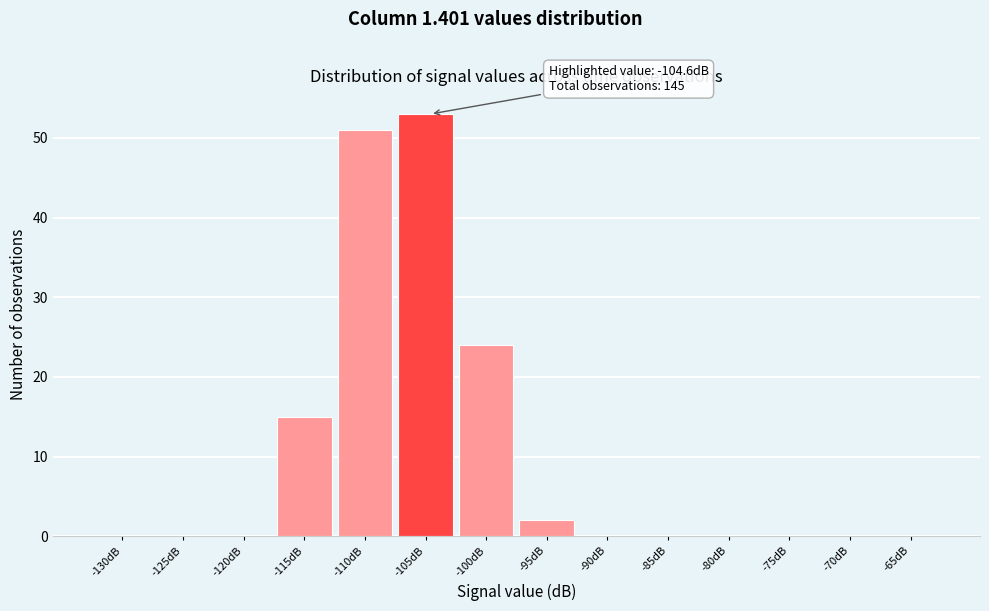

Reading right to left, transcribe all the data shown in this chart.

-65dB=0	-70dB=0	-75dB=0	-80dB=0	-85dB=0	-90dB=0	-95dB=2	-100dB=24	-105dB=53	-110dB=51	-115dB=15	-120dB=0	-125dB=0	-130dB=0